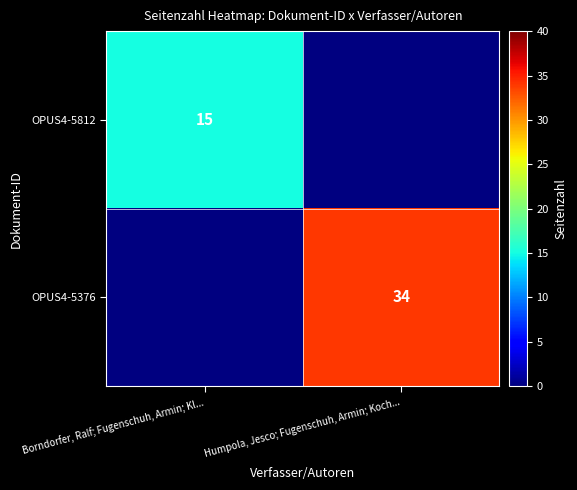

Which category has the highest value across all series?

Humpola, Jesco; Fugenschuh, Armin; Koch...